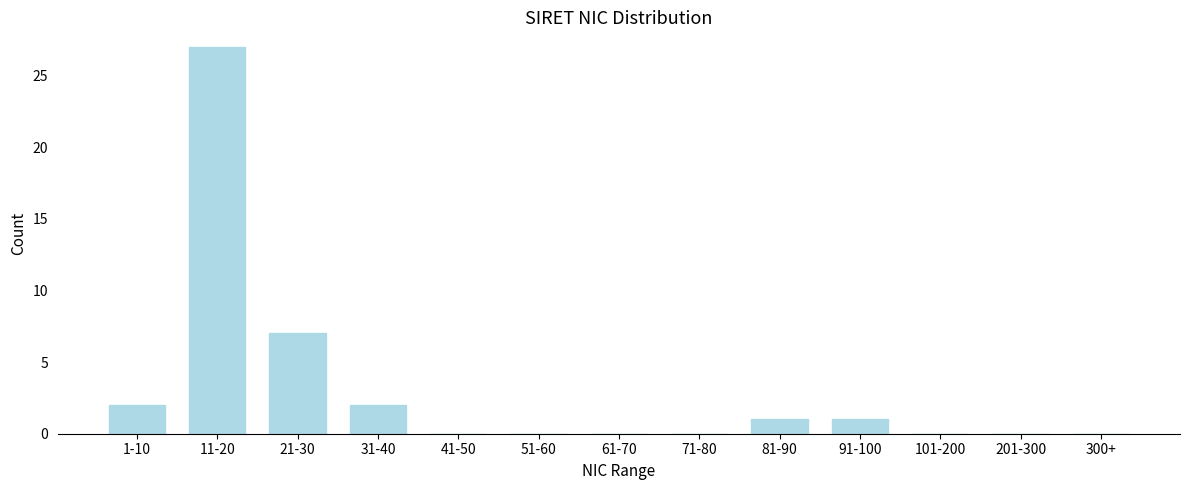

Reading left to right, transcribe all the data shown in this chart.

1-10=2	11-20=27	21-30=7	31-40=2	41-50=0	51-60=0	61-70=0	71-80=0	81-90=1	91-100=1	101-200=0	201-300=0	300+=0